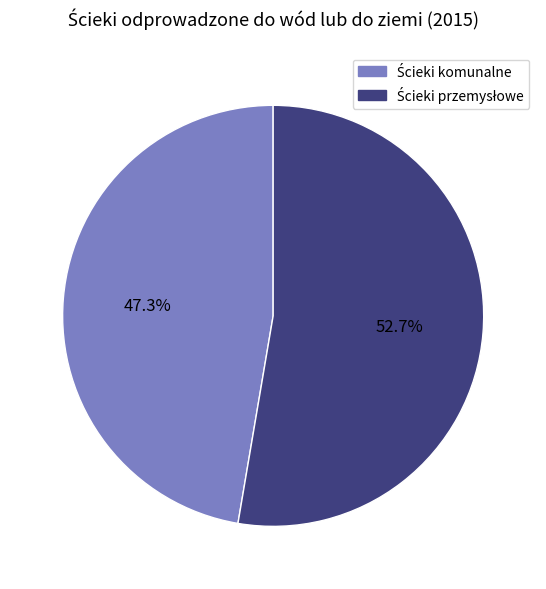

Does any single category account for the majority?

Yes